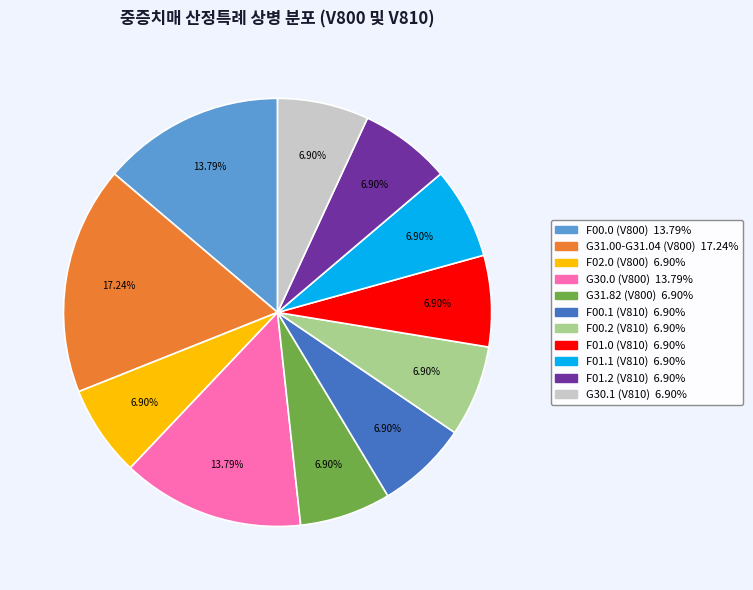

True or false: G31.00-G31.04 (V800) accounts for 3% of the total.

False